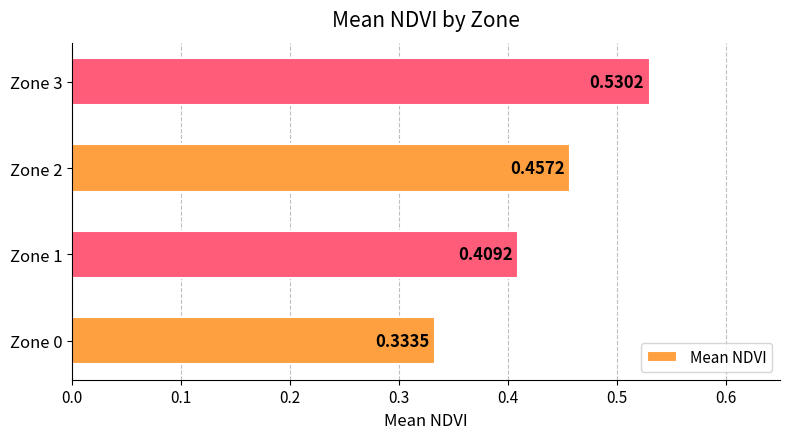

Between Zone 2 and Zone 1, which is larger?

Zone 2